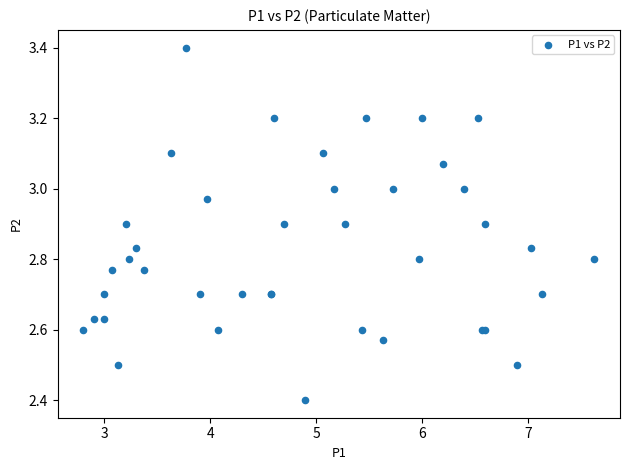

What Y value in the scatter plot is closest to 2?

2.4